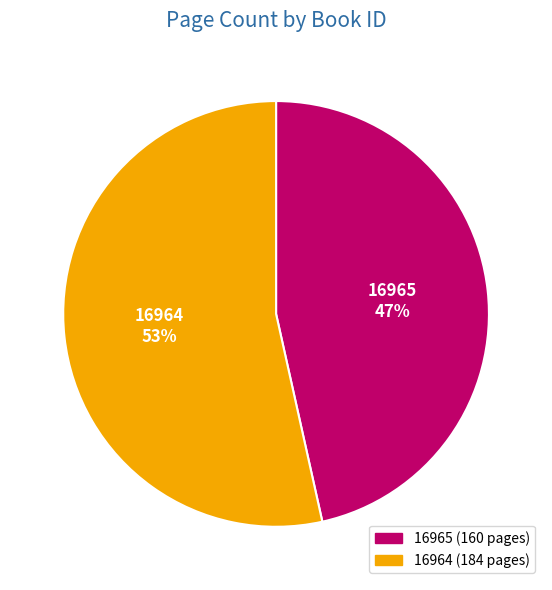

Is there a majority slice in this chart?

Yes